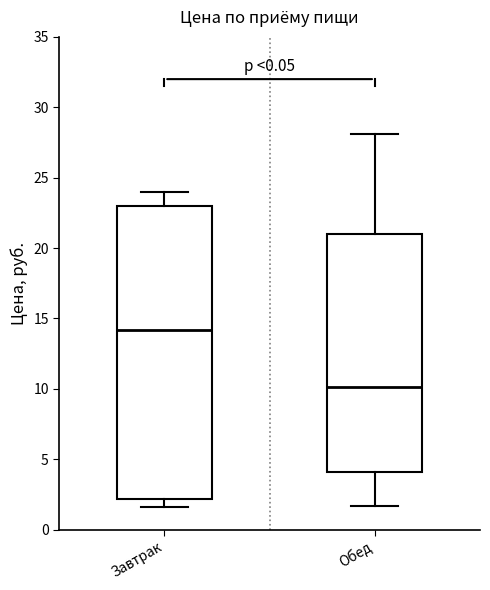

Where is the upper edge of the box for Обед on the y-axis? The values are not printed on the chart, so give them approximately, as read against the axis.

21.0